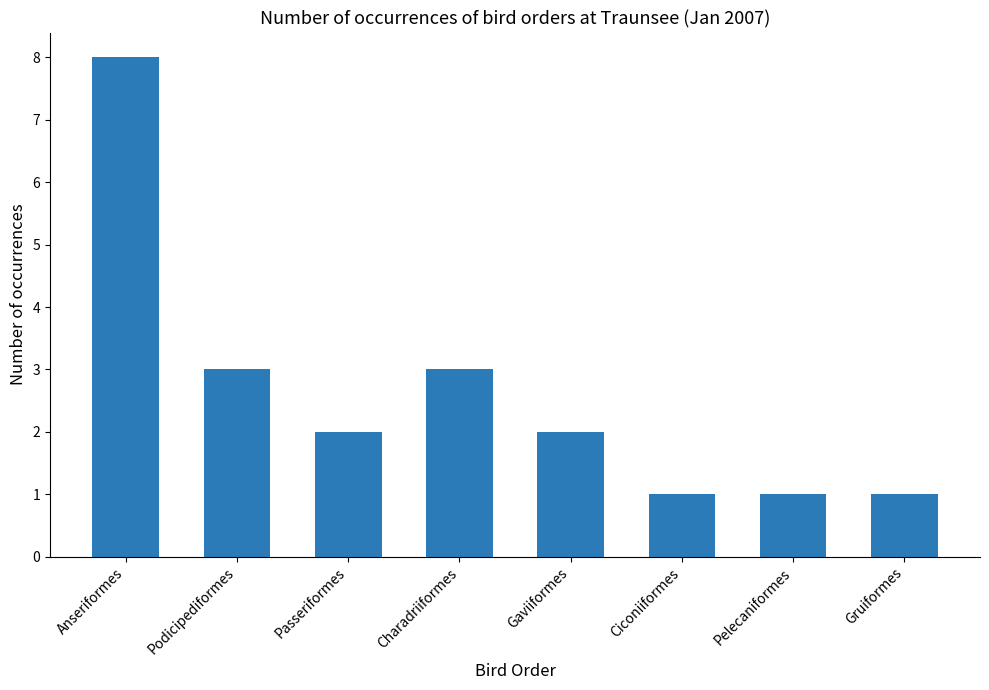

Is it true that the value at Passeriformes is 2?

True